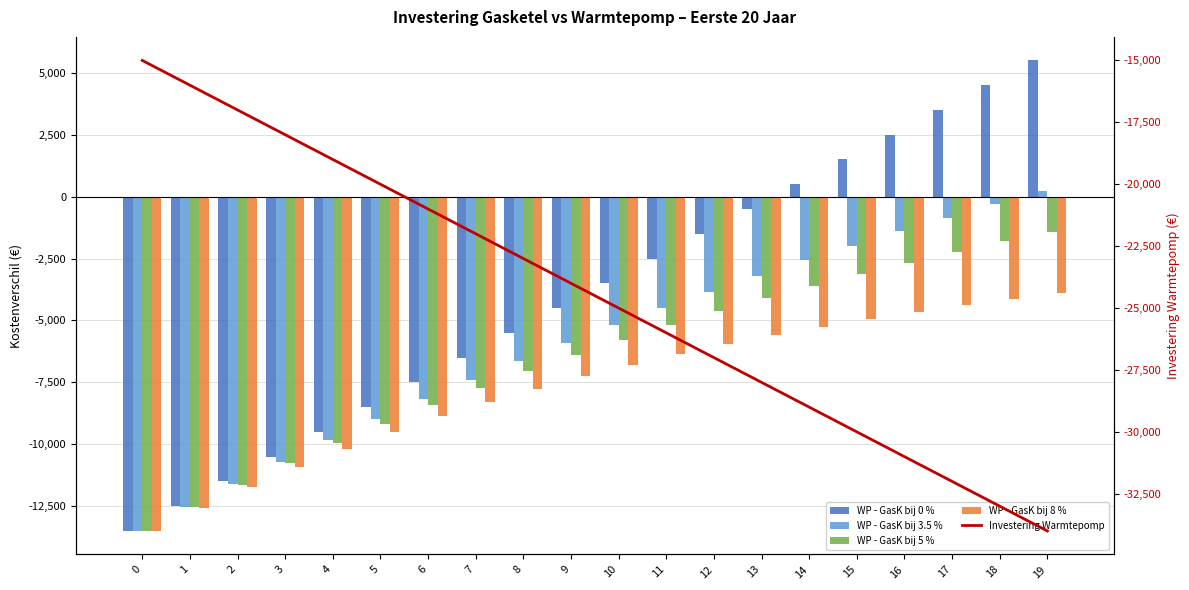

Which series has the largest total across all categories?

WP - GasK bij 0 %